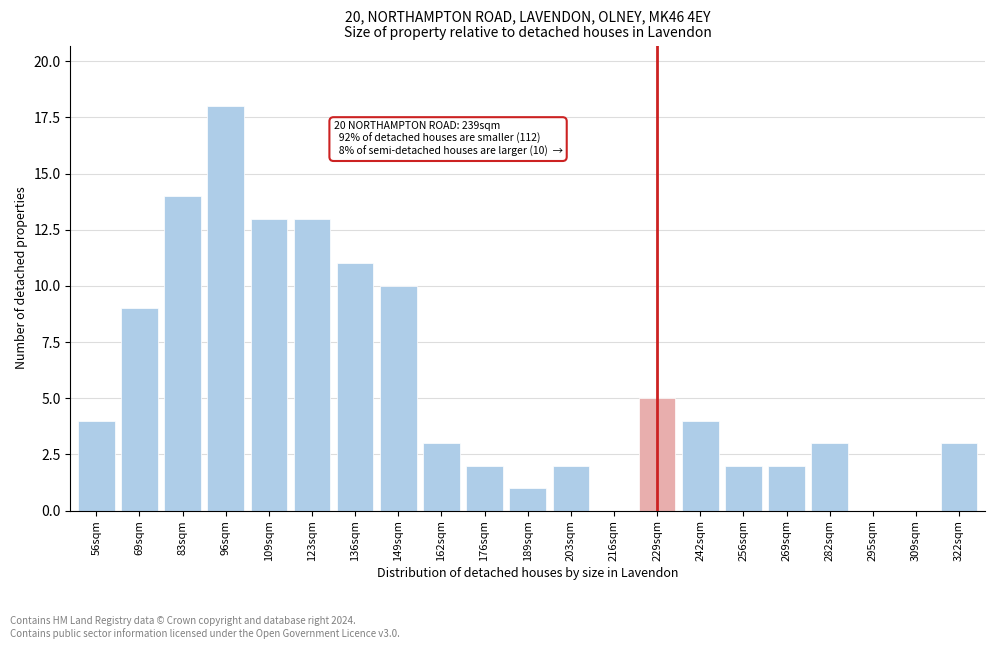

Reading right to left, extract all data points from this chart.

322sqm=3	309sqm=0	295sqm=0	282sqm=3	269sqm=2	256sqm=2	242sqm=4	229sqm=5	216sqm=0	203sqm=2	189sqm=1	176sqm=2	162sqm=3	149sqm=10	136sqm=11	123sqm=13	109sqm=13	96sqm=18	83sqm=14	69sqm=9	56sqm=4